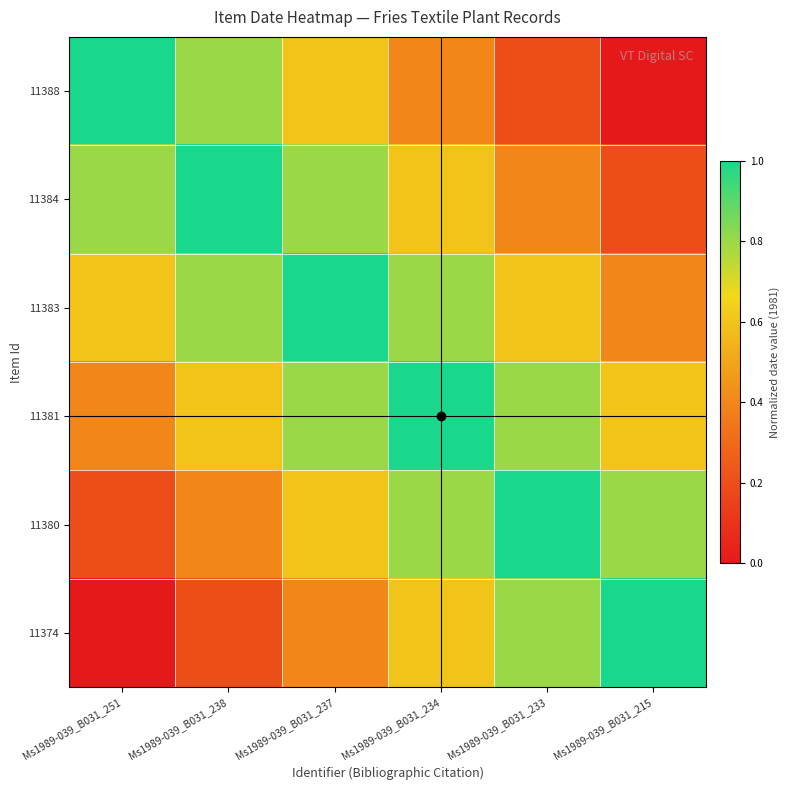

What is the spread (max minus min) of values at Ms1989-039_B031_233?

0.8